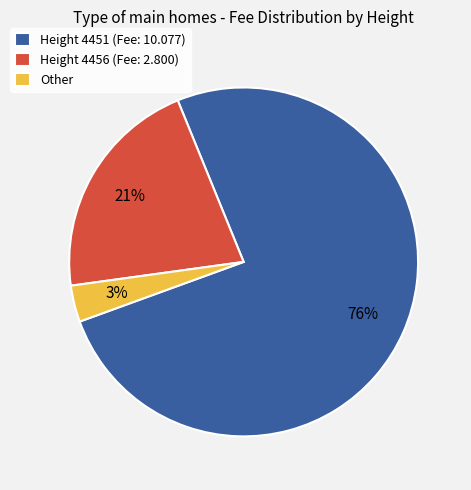

Does any single category account for the majority?

Yes